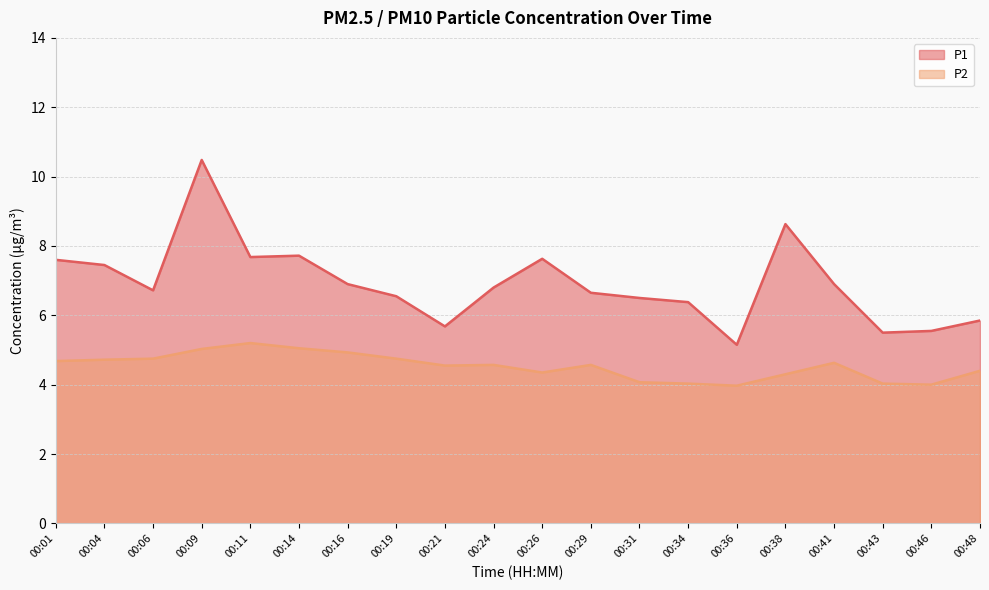

True or false: P1 and P2 intersect in this chart.

False